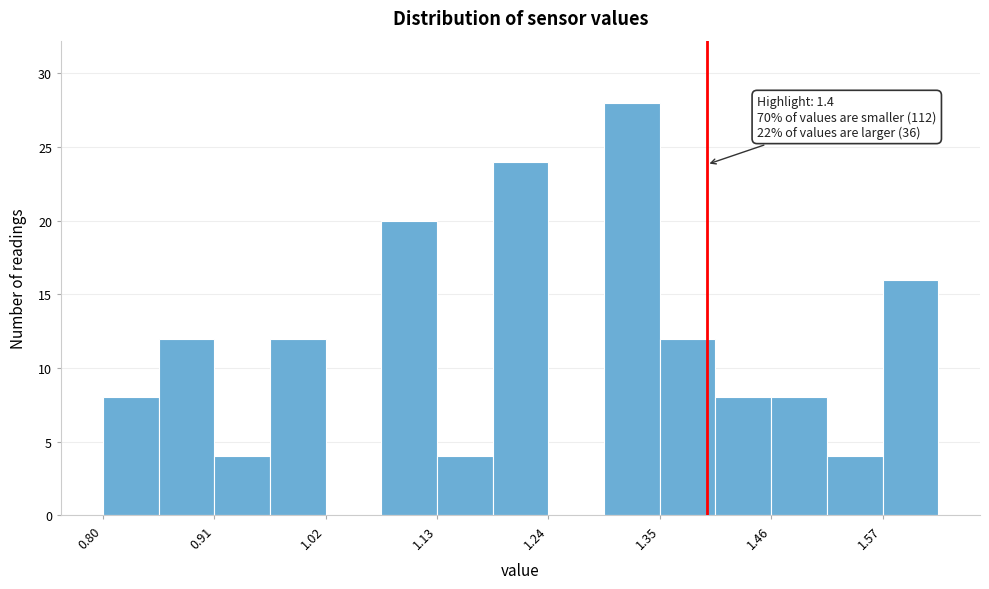

Around what value on the x-axis is the tallest bar? Give the approximate position of its centre, as read against the axis.

1.32